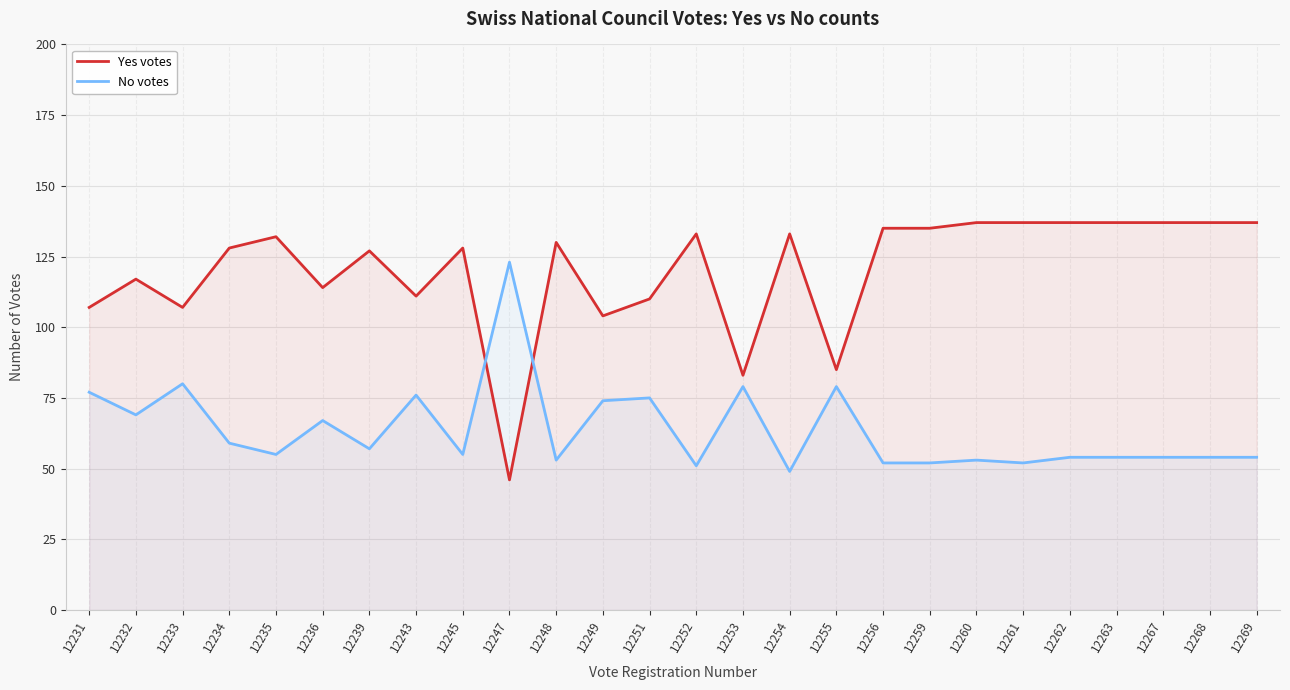

How many data points does each series have?

26